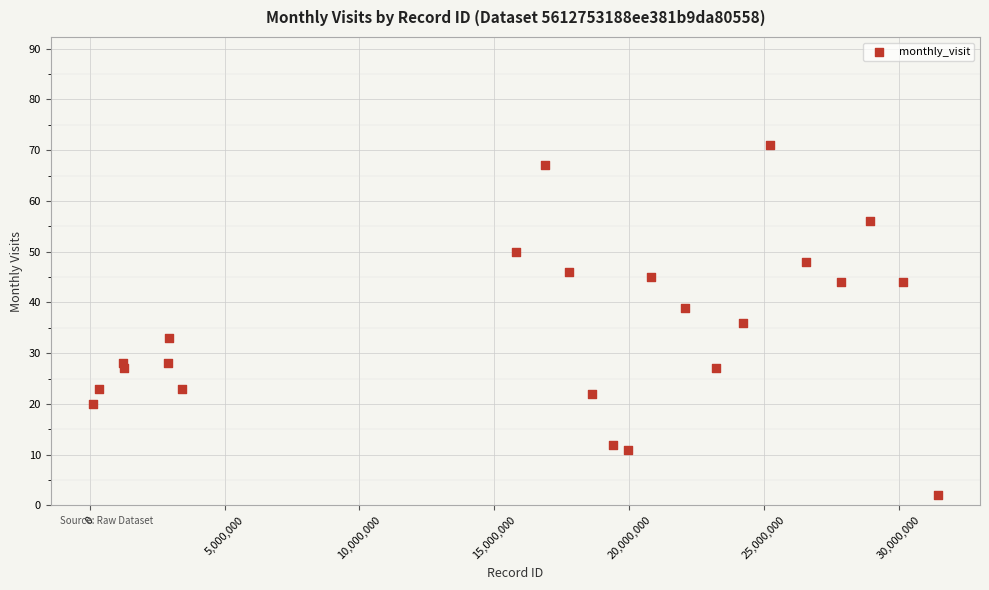

What is the range of X values (max minus min)?

31321221